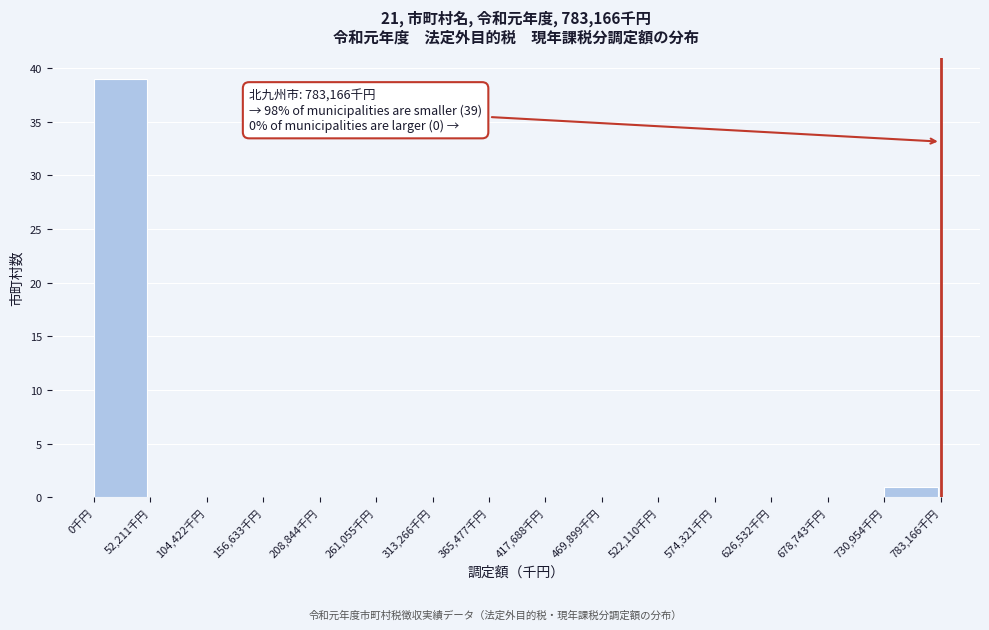

Which range on the x-axis has the tallest bar?

0 to 50000